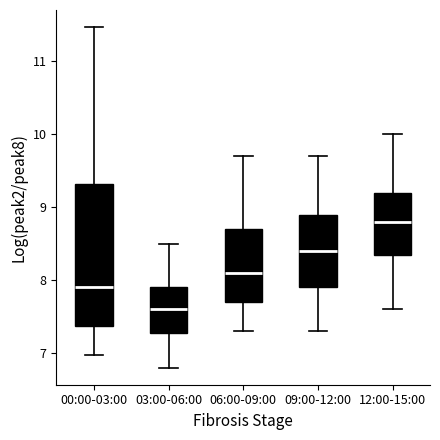

Where is the lower edge of the box for 06:00-09:00 on the y-axis? The values are not printed on the chart, so give them approximately, as read against the axis.

7.7